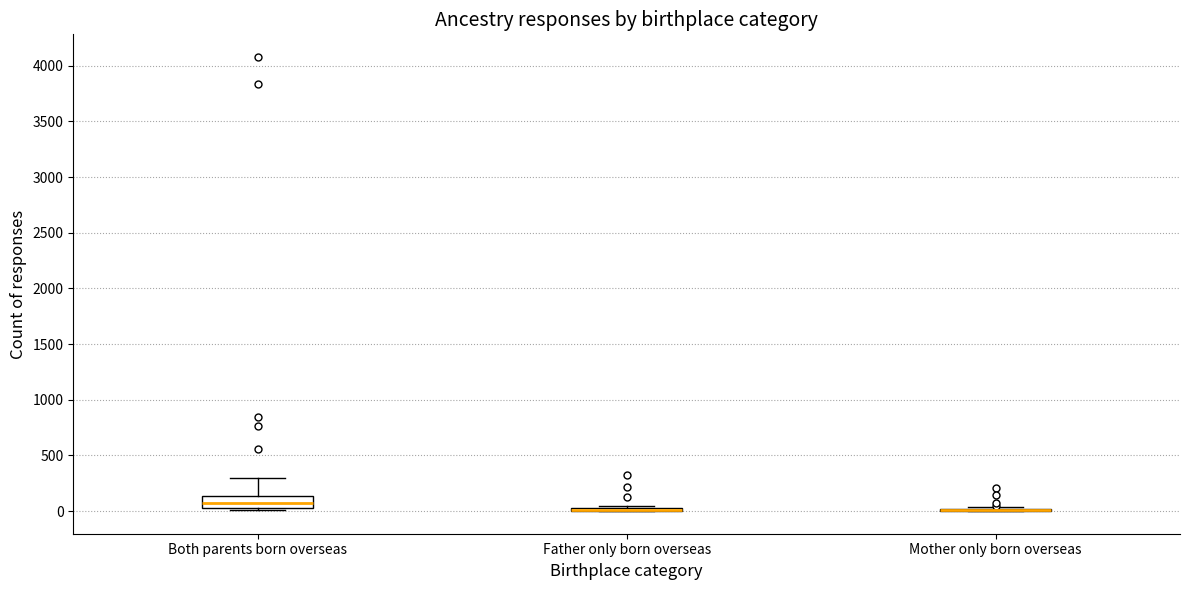

Which box is the tallest, from its lower edge to its upper edge?

Both parents born overseas